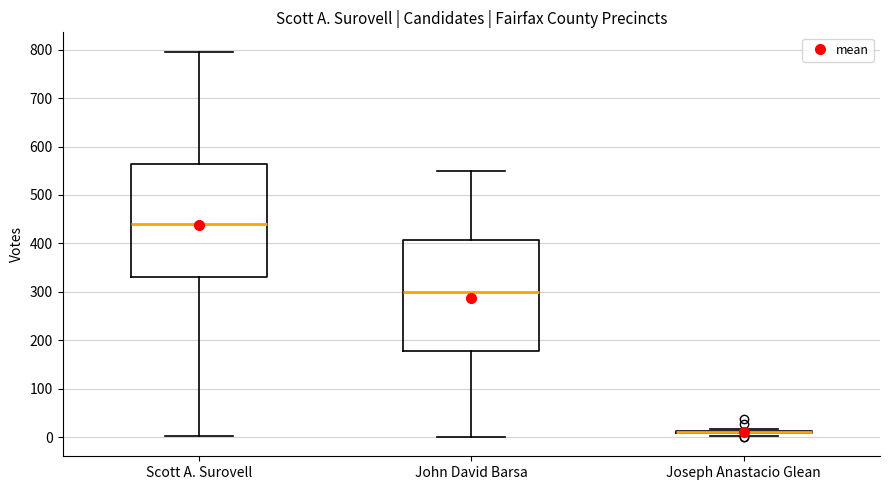

Reading left to right, transcribe this box plot: for each box, give where its median line is, the range the box spans, and where its two whiskers end, as read against the y-axis. The values are not printed on the chart, so give them approximately, as read against the axis.

Scott A. Surovell: median 440, box 330 to 560, whiskers 0 to 800
John David Barsa: median 300, box 180 to 410, whiskers 0 to 550
Joseph Anastacio Glean: box collapsed to a line at 10, whiskers 0 to 20